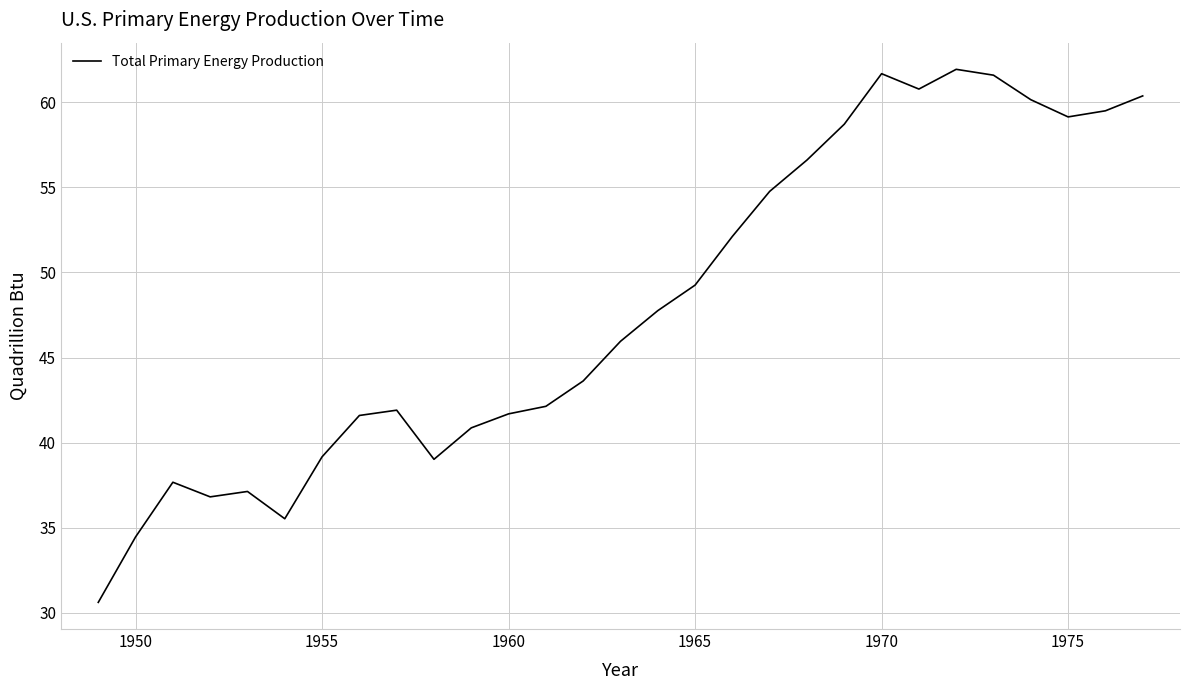

What is the maximum value shown in the chart?

61.9